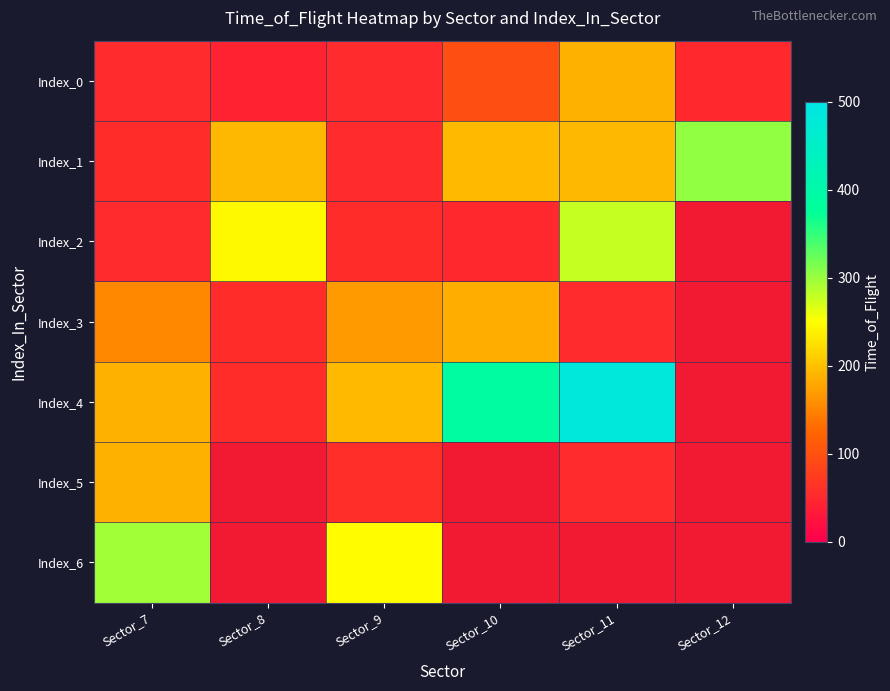

Where is Index_6 nearest to the value 272?

Sector_9